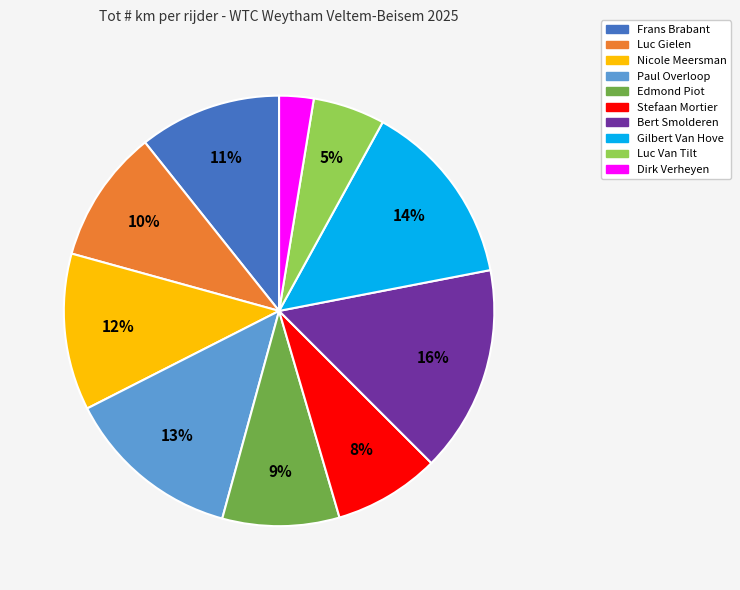

Is there a majority slice in this chart?

No